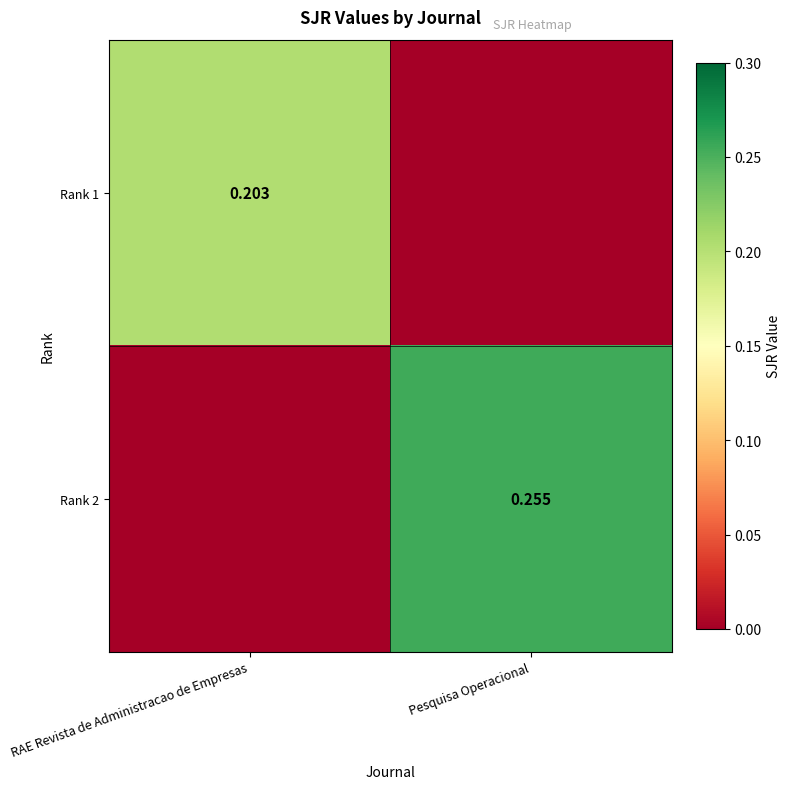

Is the value of Rank 2 at Pesquisa Operacional greater than the value of Rank 1 at RAE Revista de Administracao de Empresas?

Yes